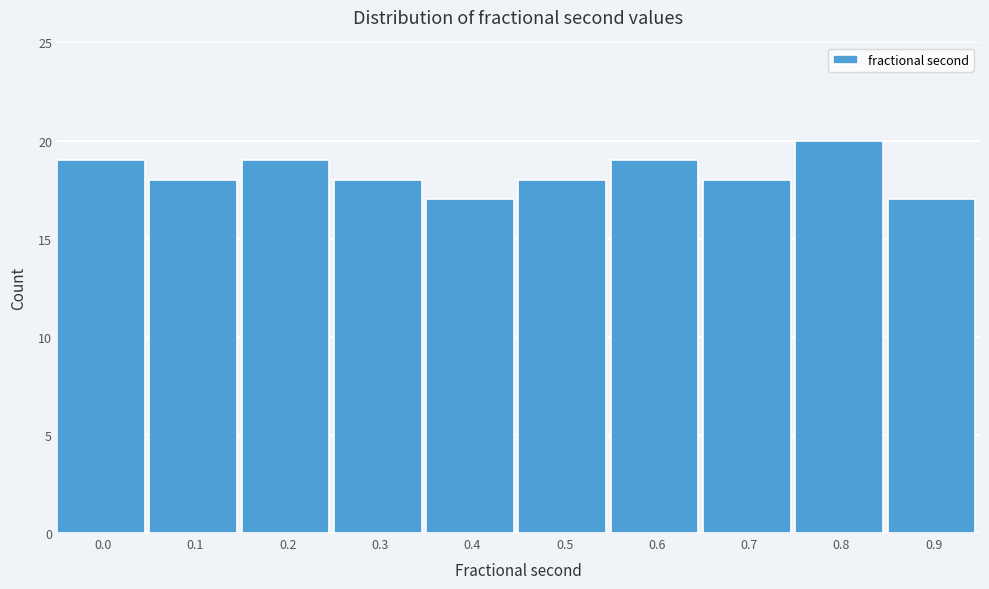

Reading left to right, extract all data points from this chart.

0.0=19	0.1=18	0.2=19	0.3=18	0.4=17	0.5=18	0.6=19	0.7=18	0.8=20	0.9=17